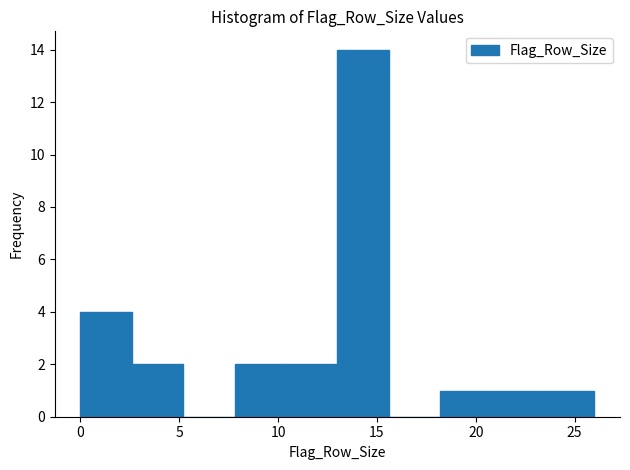

Reading left to right, transcribe this chart: for each bar, give the range it covers on the x-axis and its height. Neither the bar edges nor the heights are printed on the chart, so give them approximately, as read against the axes.

0.0 to 2.6: 4
2.6 to 5.2: 2
5.2 to 7.8: 0
7.8 to 10.4: 2
10.4 to 13.0: 2
13.0 to 15.6: 14
15.6 to 18.2: 0
18.2 to 20.8: 1
20.8 to 23.4: 1
23.4 to 26.0: 1